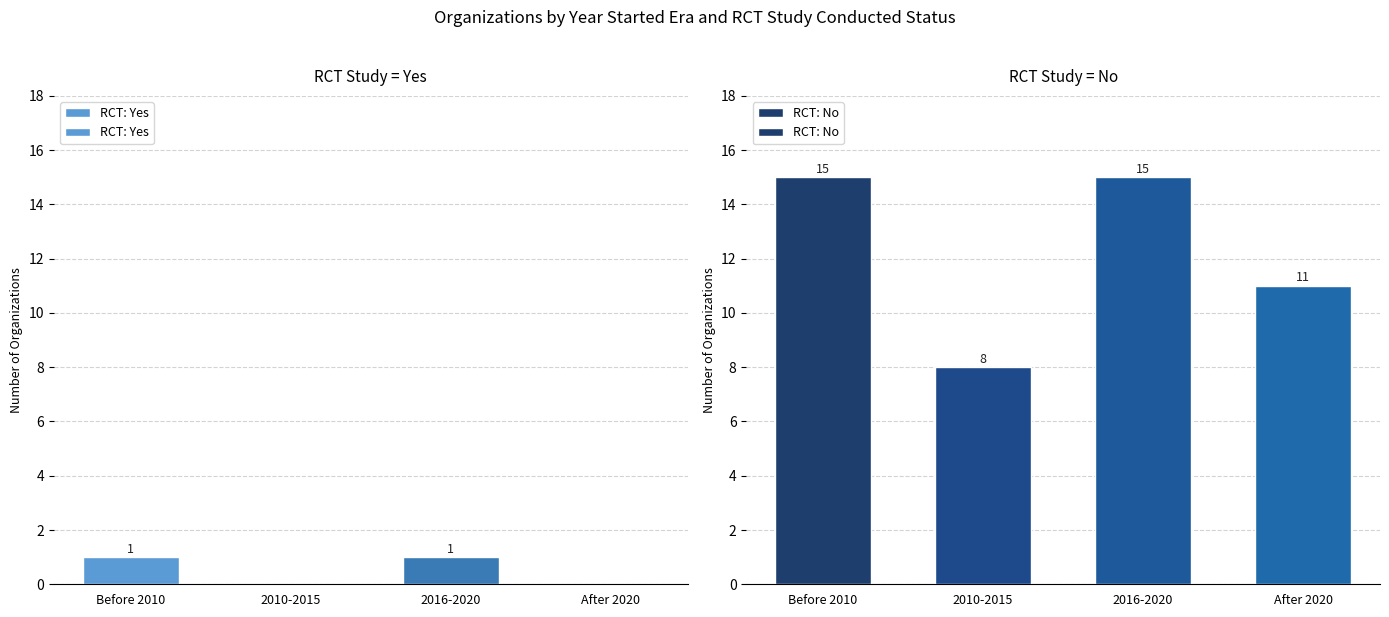

Is the value of RCT: Yes at Before 2010 greater than the value of RCT: No at 2010-2015?

No